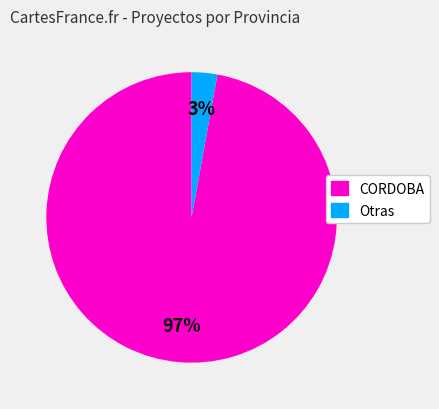

True or false: Otras accounts for 3% of the total.

True